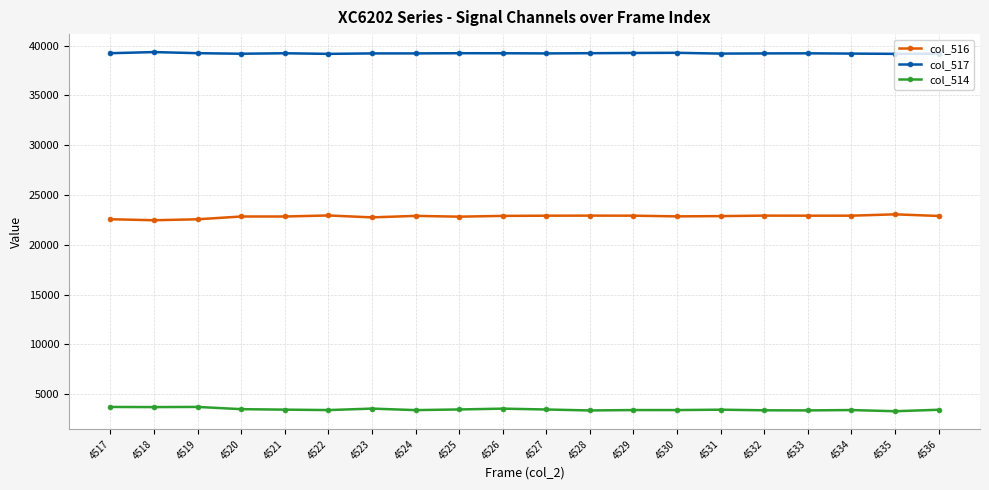

Which series has the largest total across all categories?

col_517